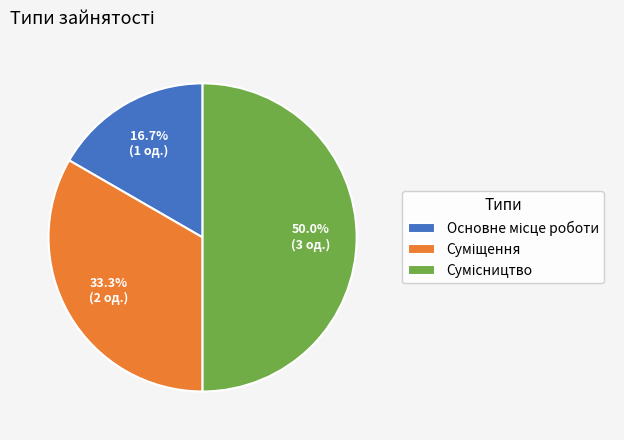

What percentage is the Сумісництво slice, to the nearest percent?

50%